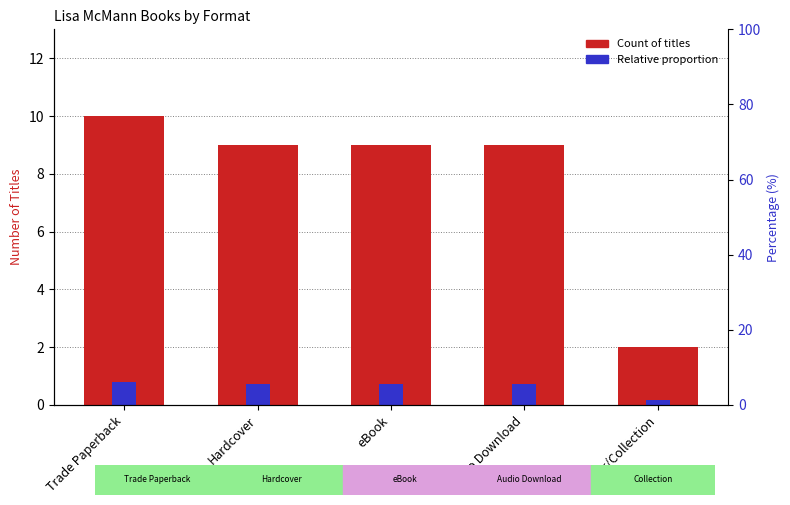

Which category has the highest value in the Relative proportion series?

Trade Paperback